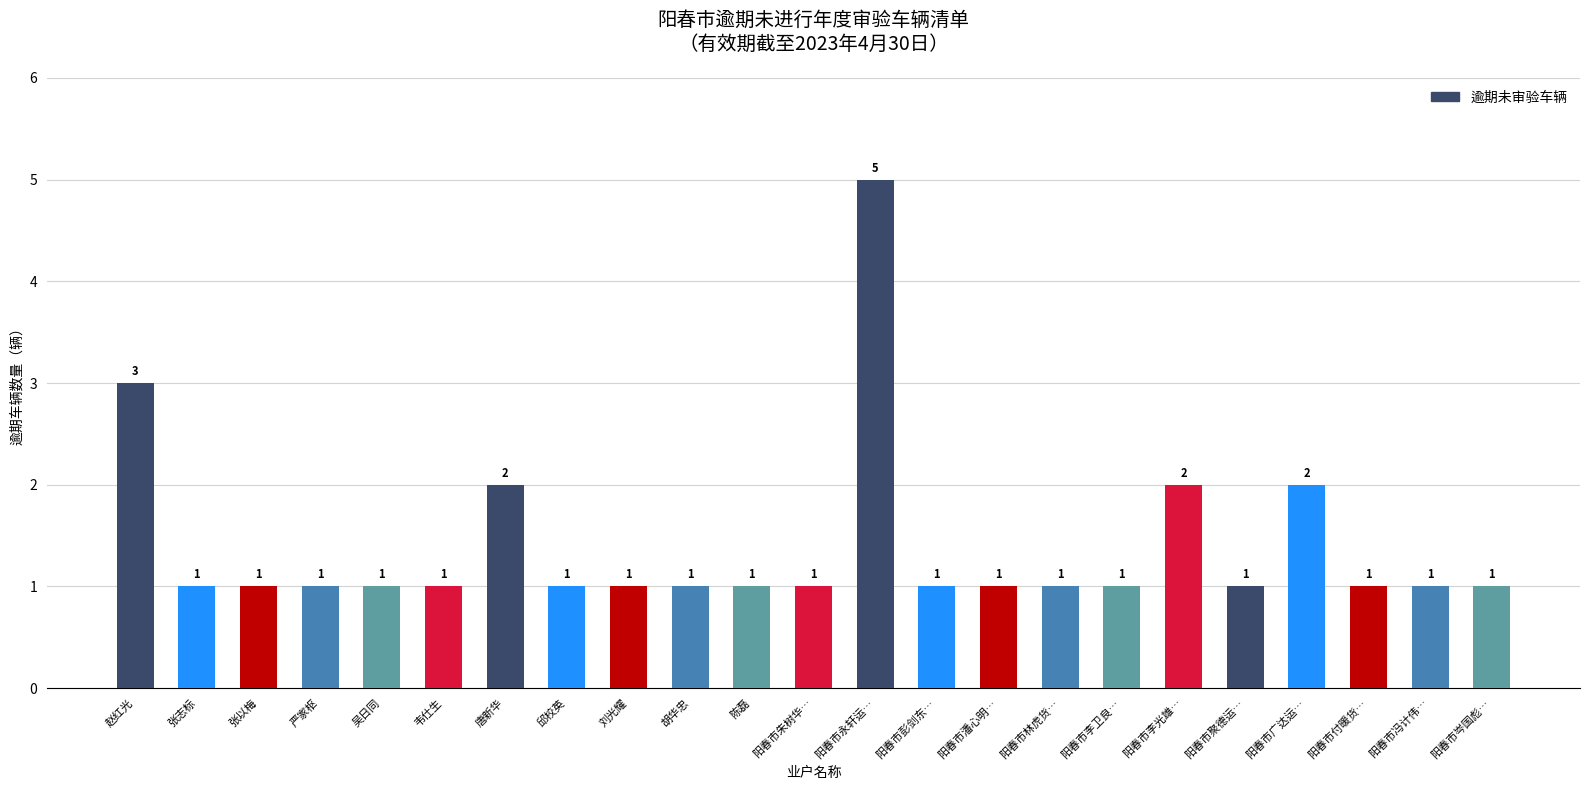

Which category has the highest value across all series?

阳春市永轩运…